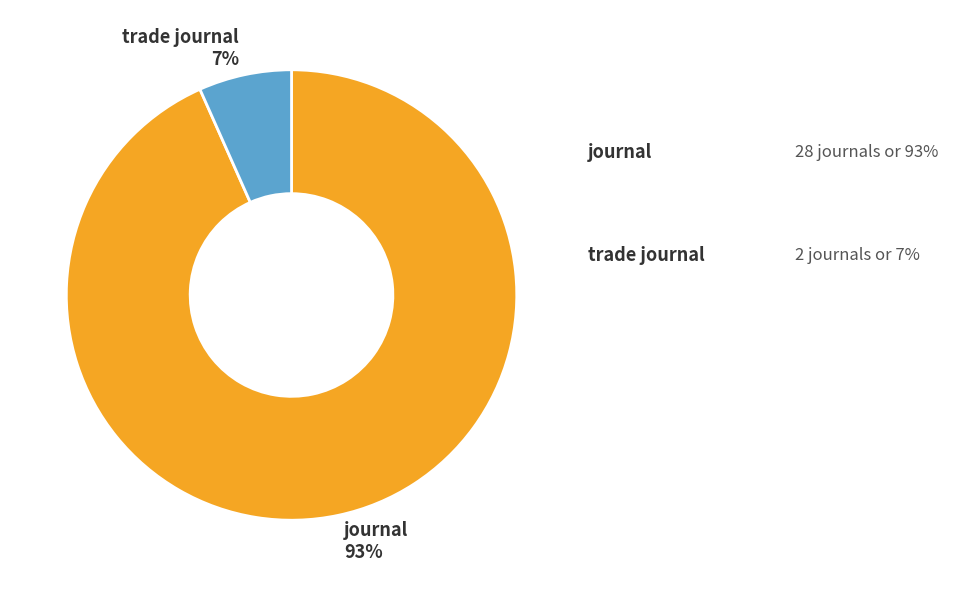

What is the ratio of the value at trade journal to the value at journal?

0.1